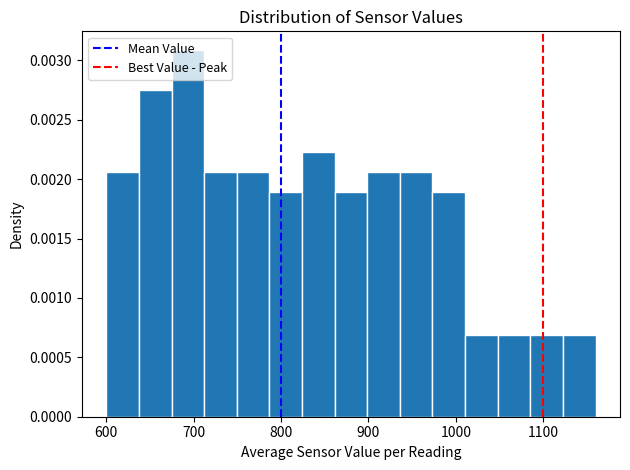

Around what value on the x-axis is the tallest bar? Give the approximate position of its centre, as read against the axis.

690